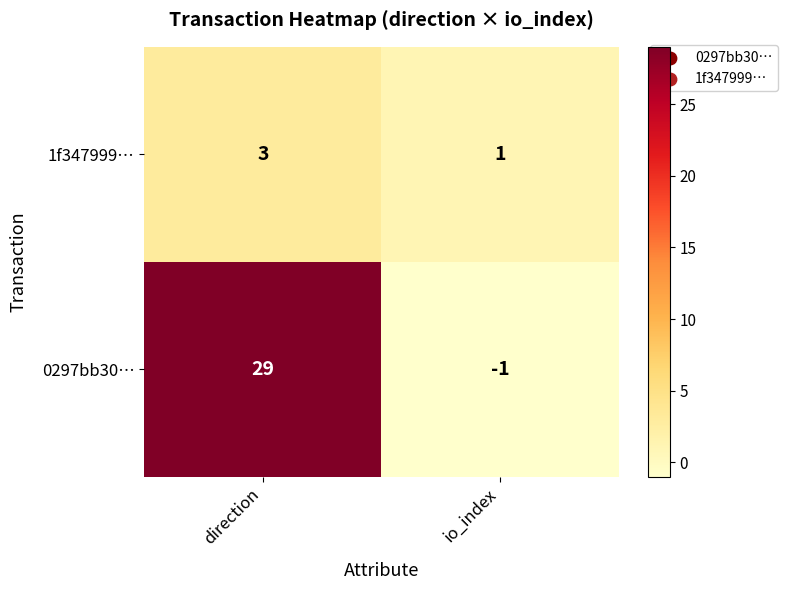

How many values in the 0297bb30… series are below 29?

1